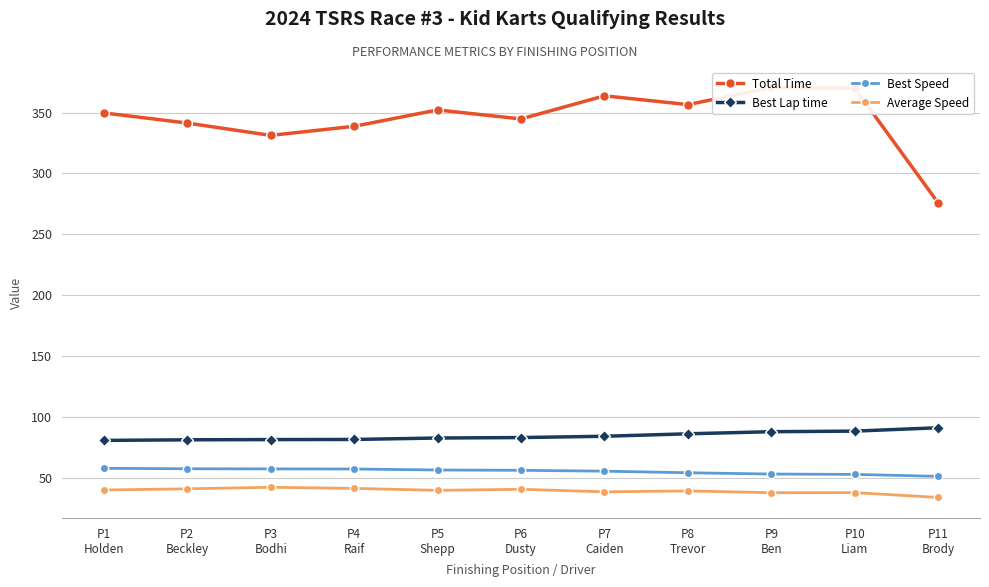

True or false: Average Speed has more than 0 interior local peaks.

True